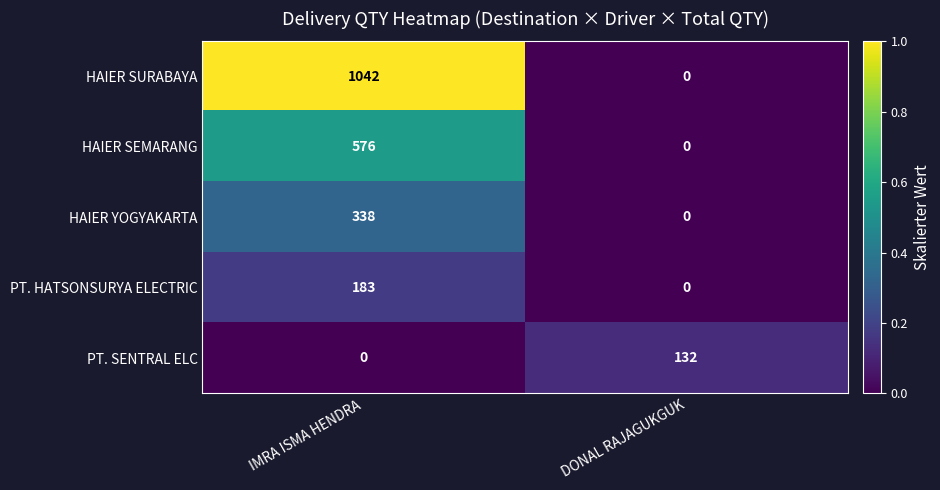

What is the average value of the HAIER YOGYAKARTA series?

169